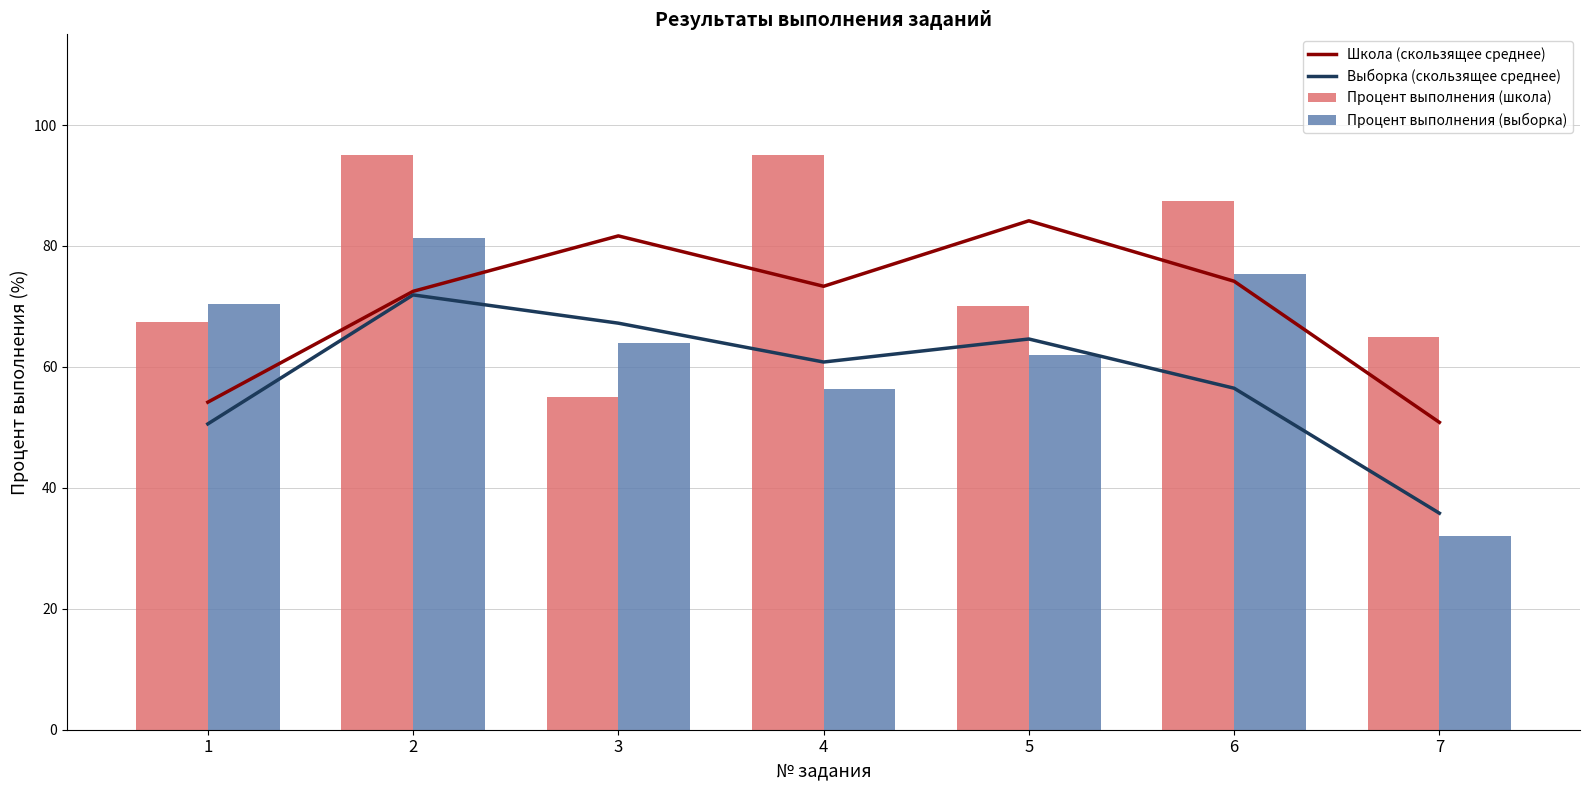

At which category is the sum across all series the highest?

2